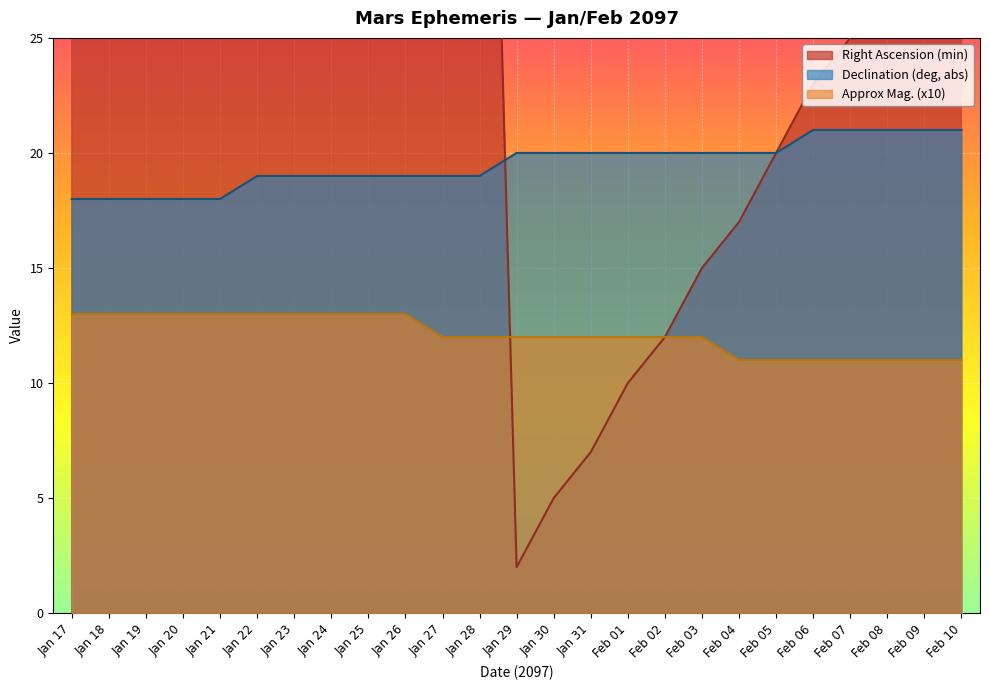

How many data points in Right Ascension (min) are less than 31?

12